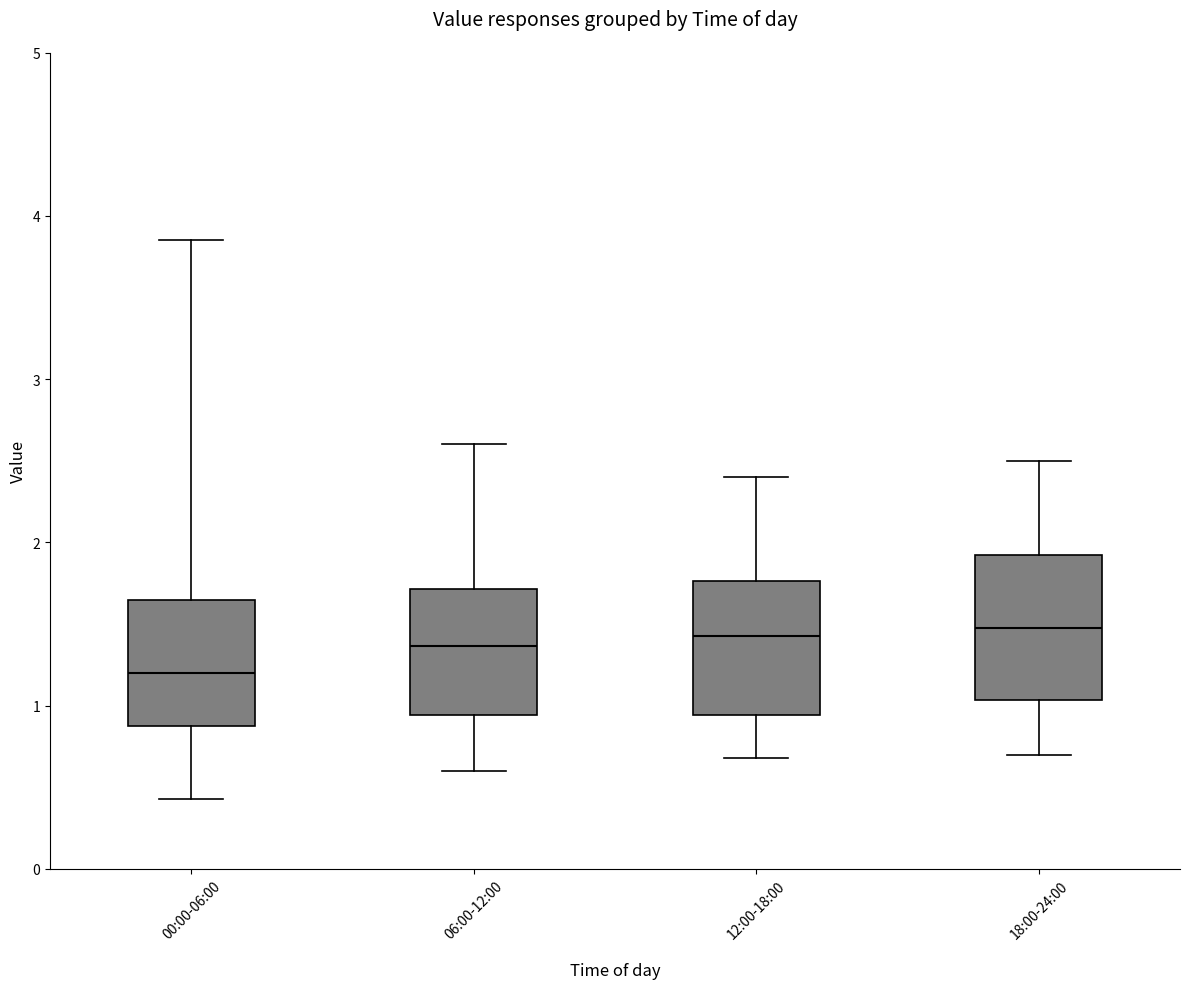

Reading left to right, read every box against the y-axis: the position of its median line, the range the box covers, and the ends of its whiskers. The values are not printed on the chart, so give them approximately, as read against the axis.

00:00-06:00: median 1.2, box 0.9 to 1.7, whiskers 0.4 to 3.9
06:00-12:00: median 1.4, box 0.9 to 1.7, whiskers 0.6 to 2.6
12:00-18:00: median 1.4, box 0.9 to 1.8, whiskers 0.7 to 2.4
18:00-24:00: median 1.5, box 1.0 to 1.9, whiskers 0.7 to 2.5